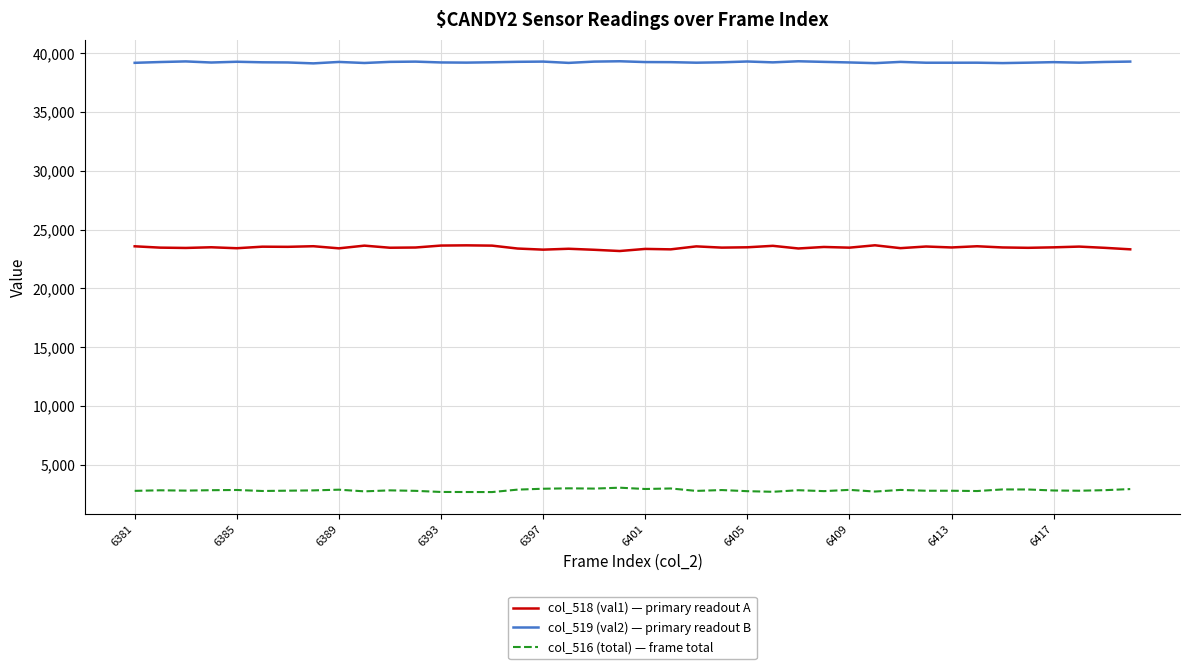

What is the minimum value shown in the chart?

2679